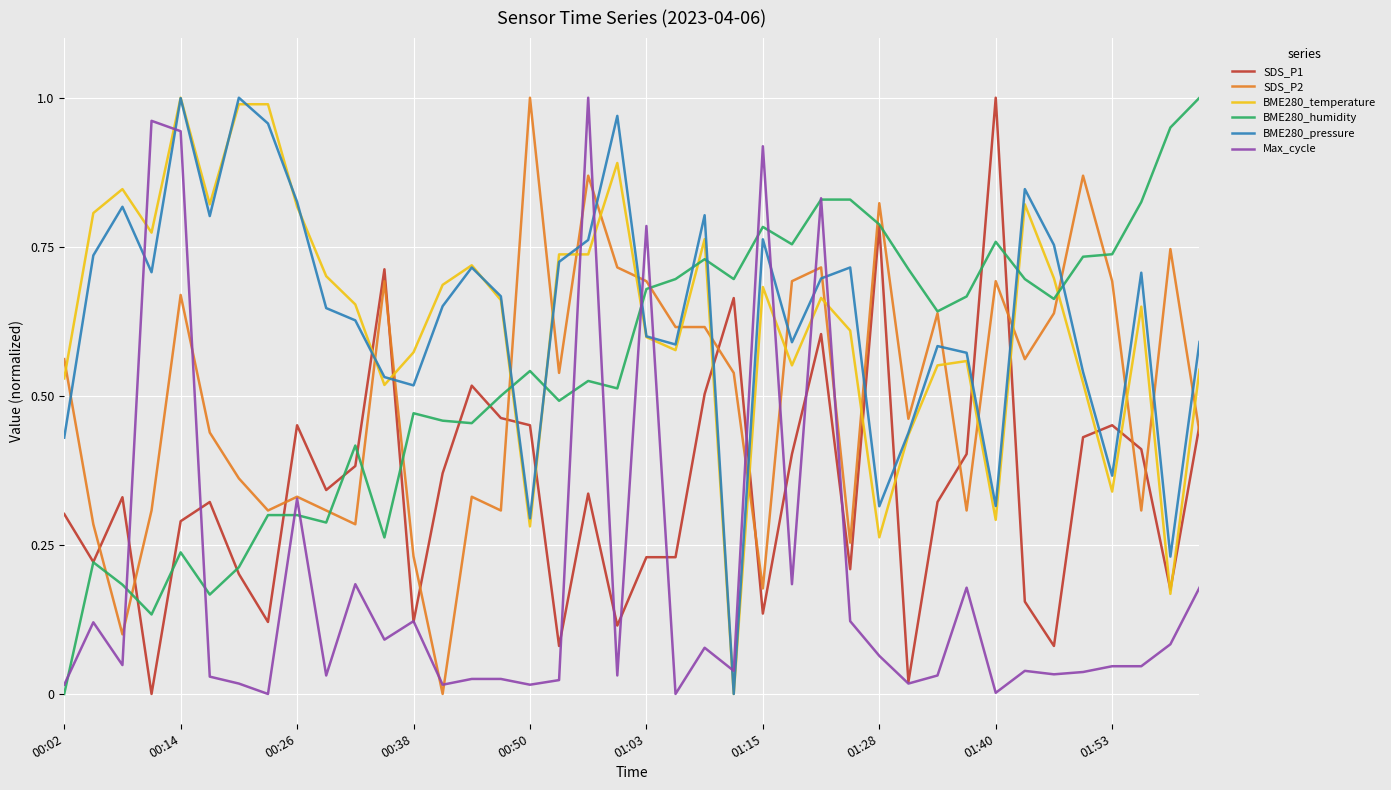

At how many categories does at least one series exceed 0?

40